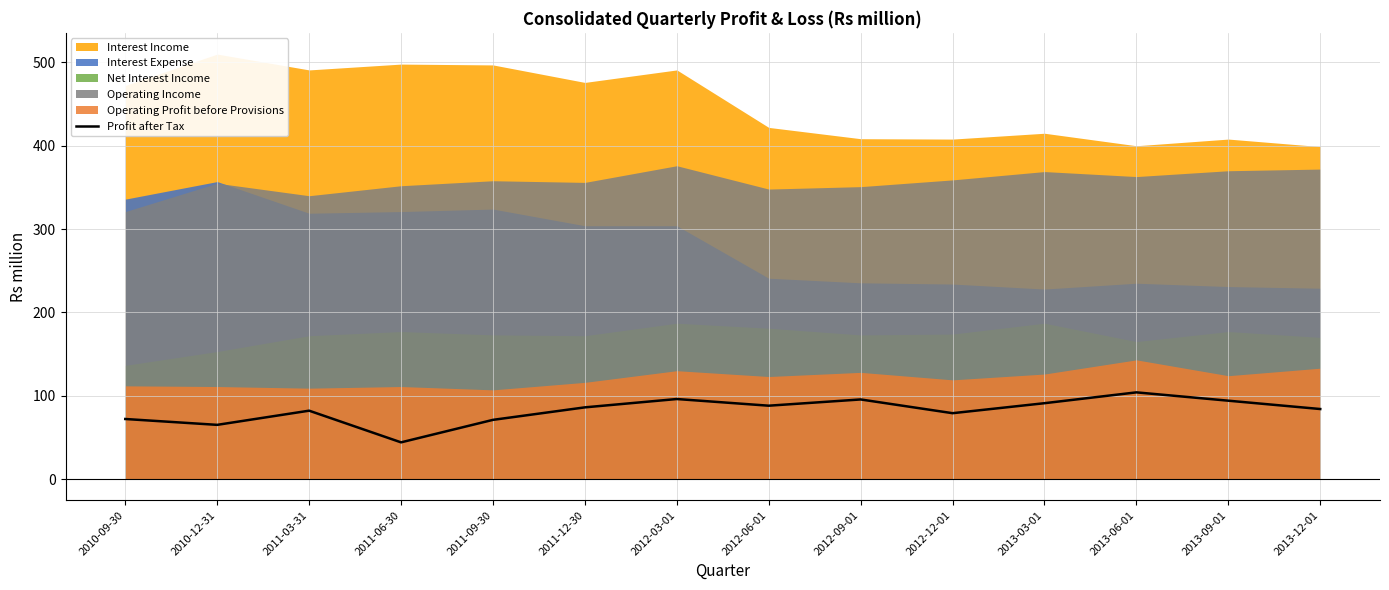

The chart shows a value of 18.3 at 2010-09-30. True or false?

False